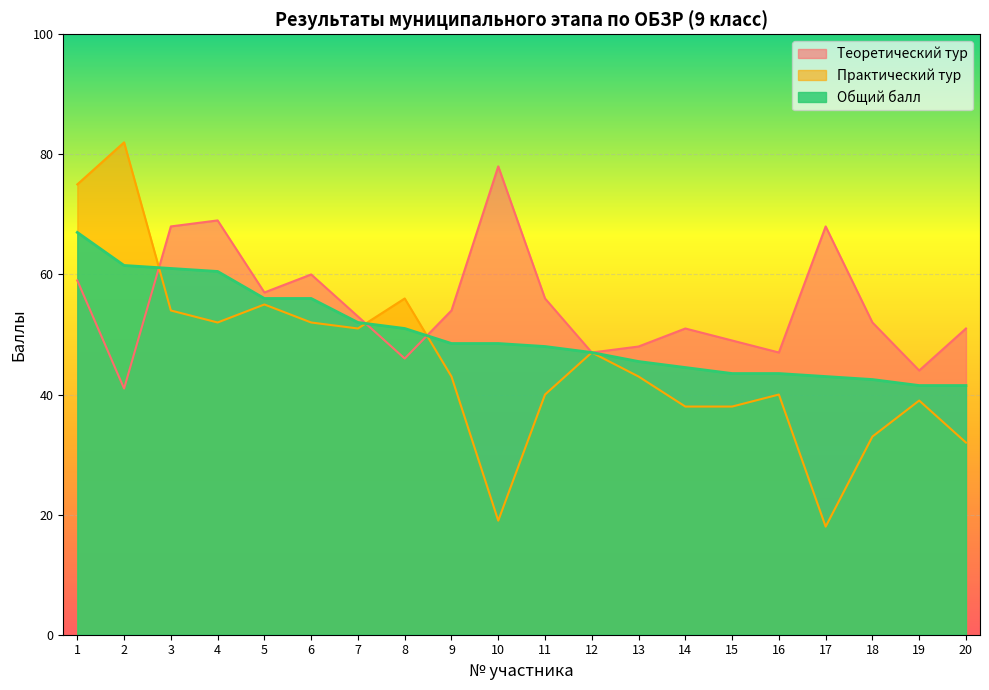

How many series are shown in this chart?

3